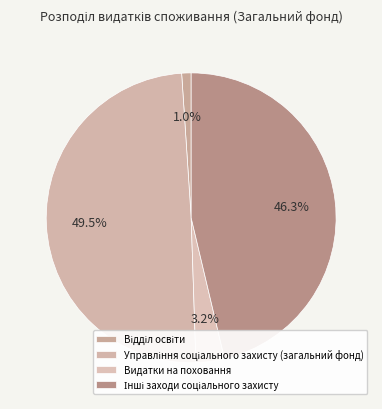

Rank the categories by value from lowest to highest.

Відділ освіти, Видатки на поховання, Інші заходи соціального захисту, Управління соціального захисту (загальний фонд)